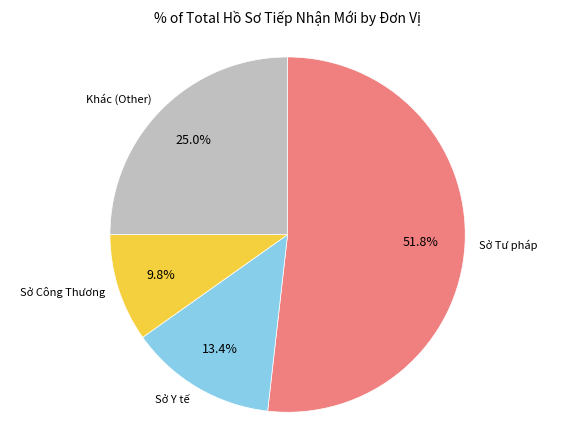

Which slice is the largest?

Sở Tư pháp